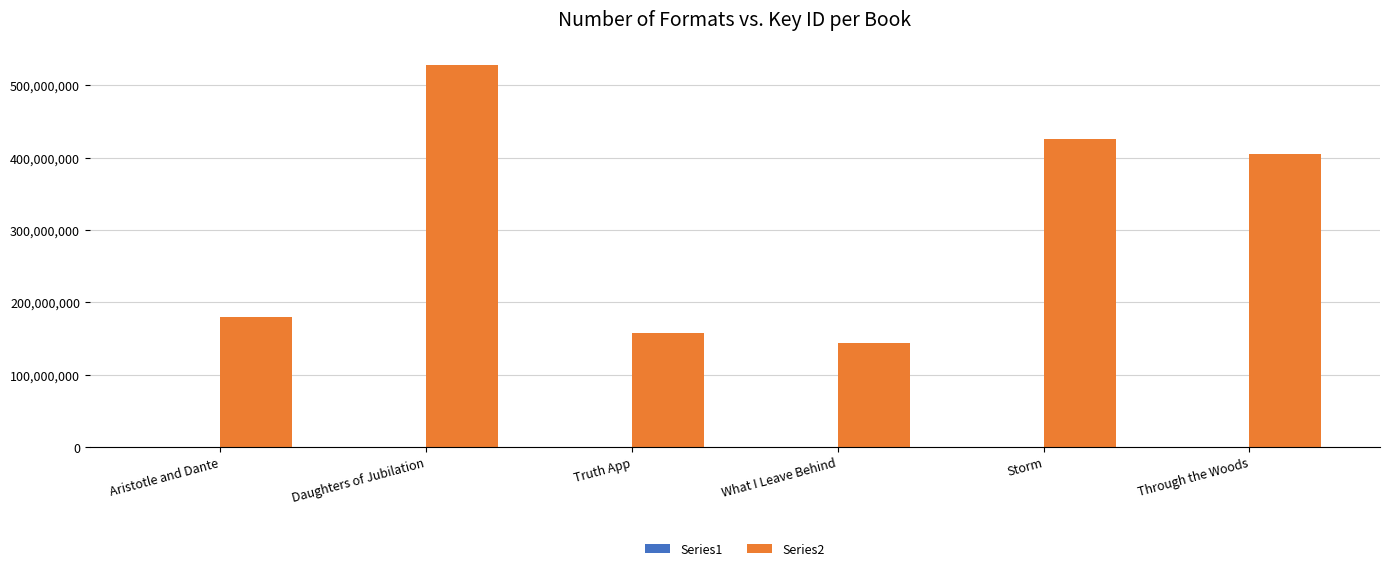

Which series has the largest range (max minus min)?

Series2